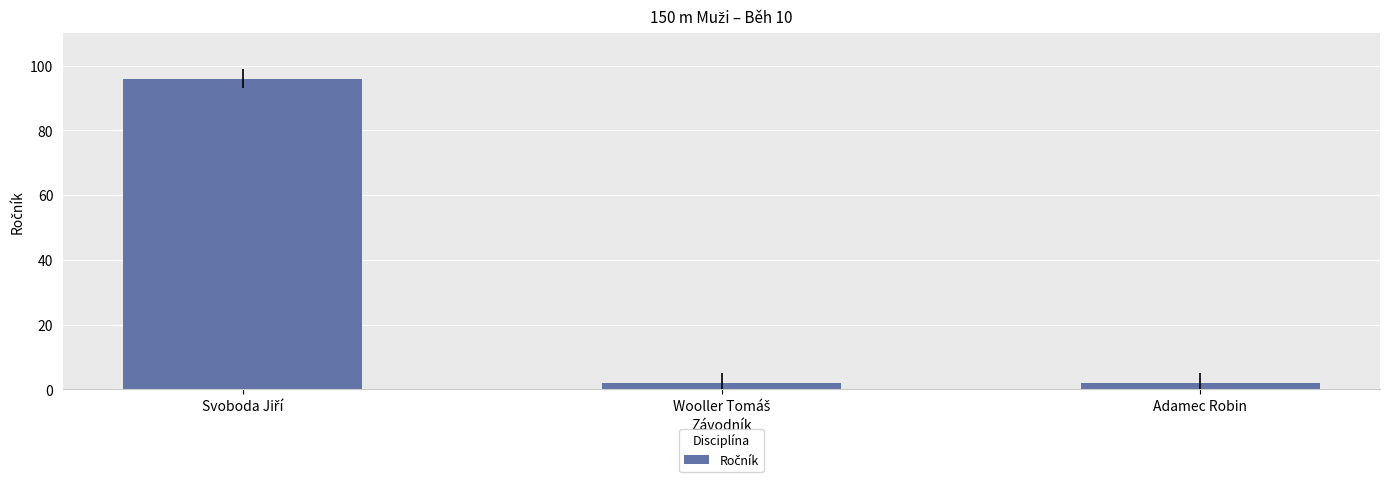

Does the chart contain any negative values?

No